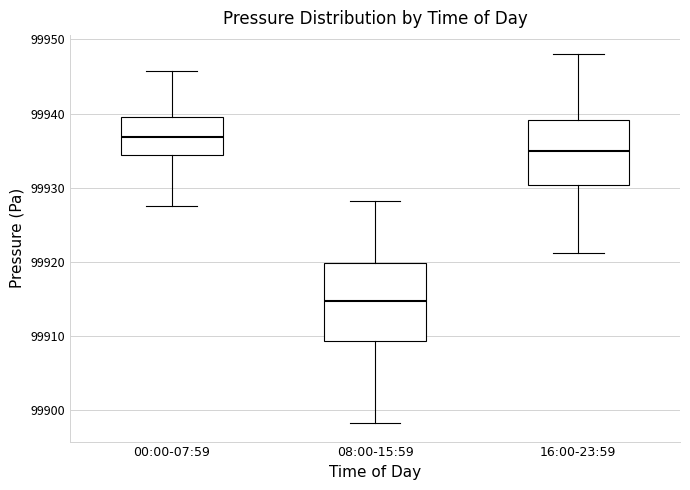

Comparing the boxes themselves (not the whiskers), which one is the tallest?

08:00-15:59